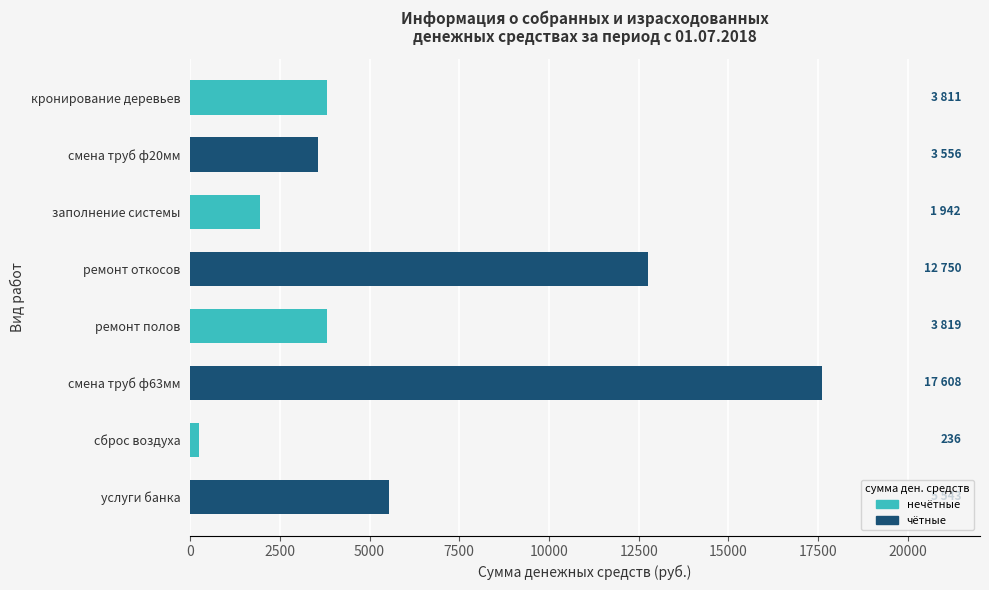

The value at заполнение системы is 1942.0. True or false?

True